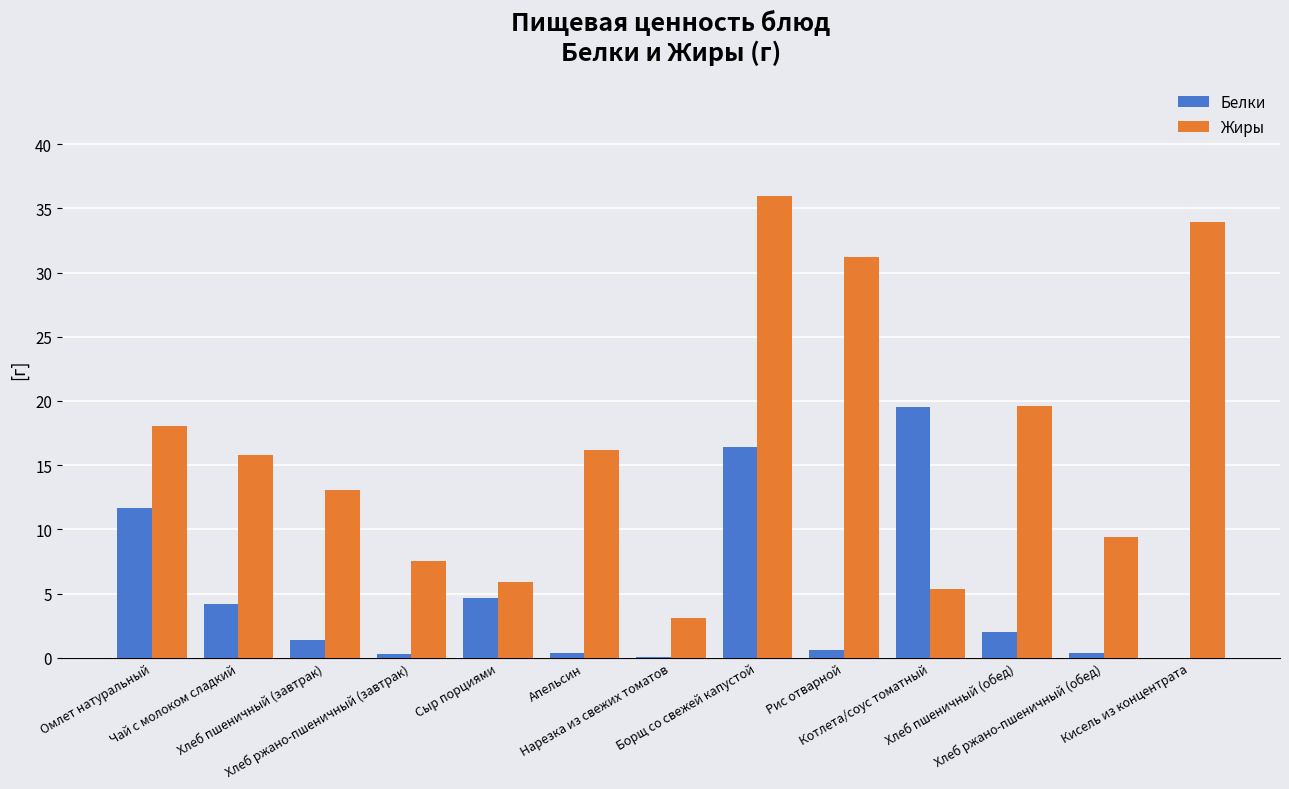

Which series has the largest total across all categories?

Жиры